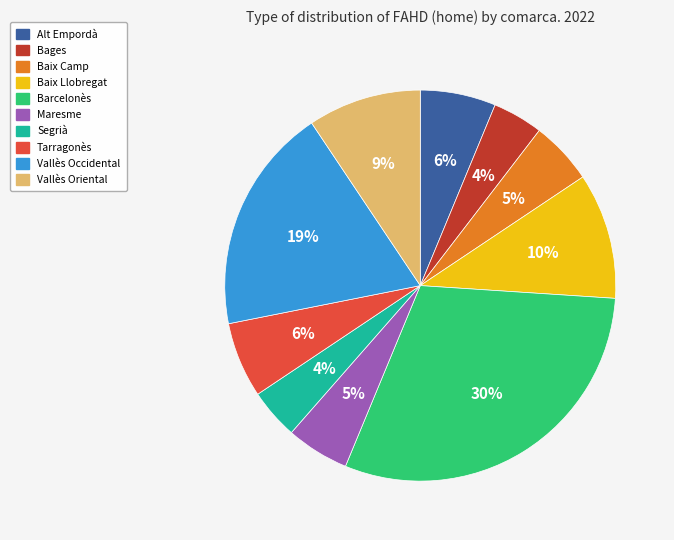

Is there any slice that represents more than half of the pie?

No